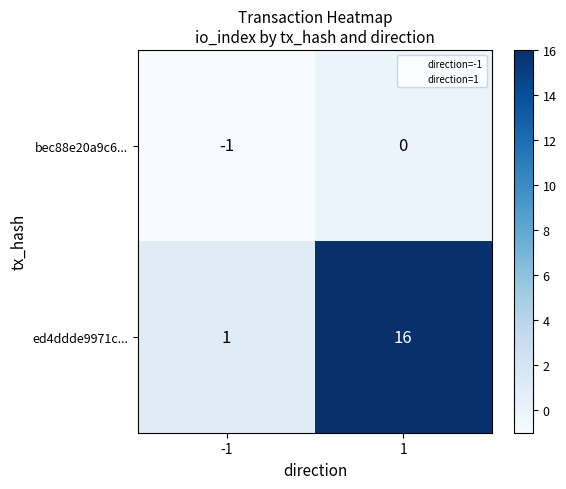

Is it true that ed4ddde9971c... equals 7 at 1?

False